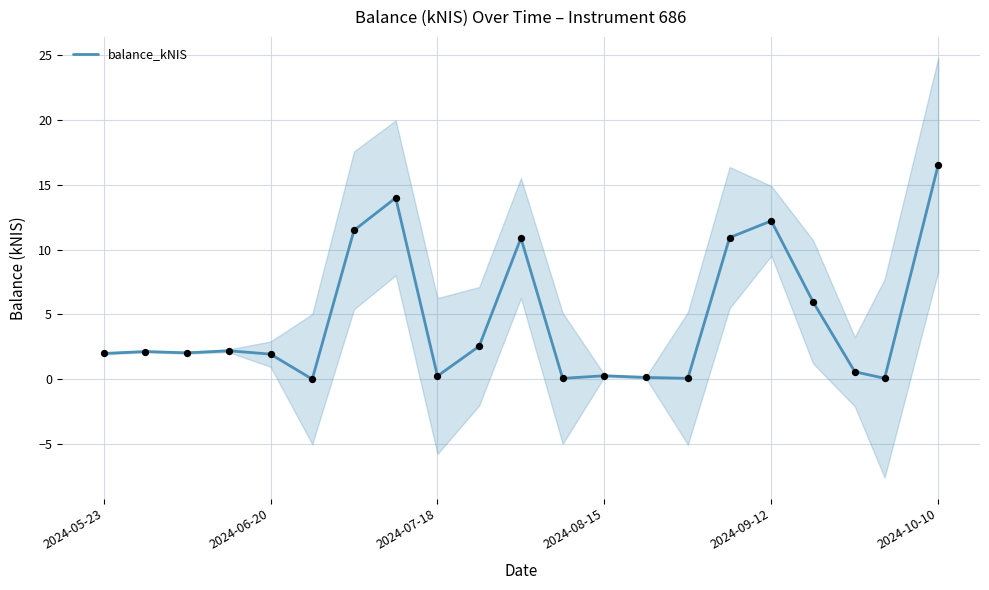

True or false: balance_kNIS has a value of 0.2 at 2024-07-18.

True